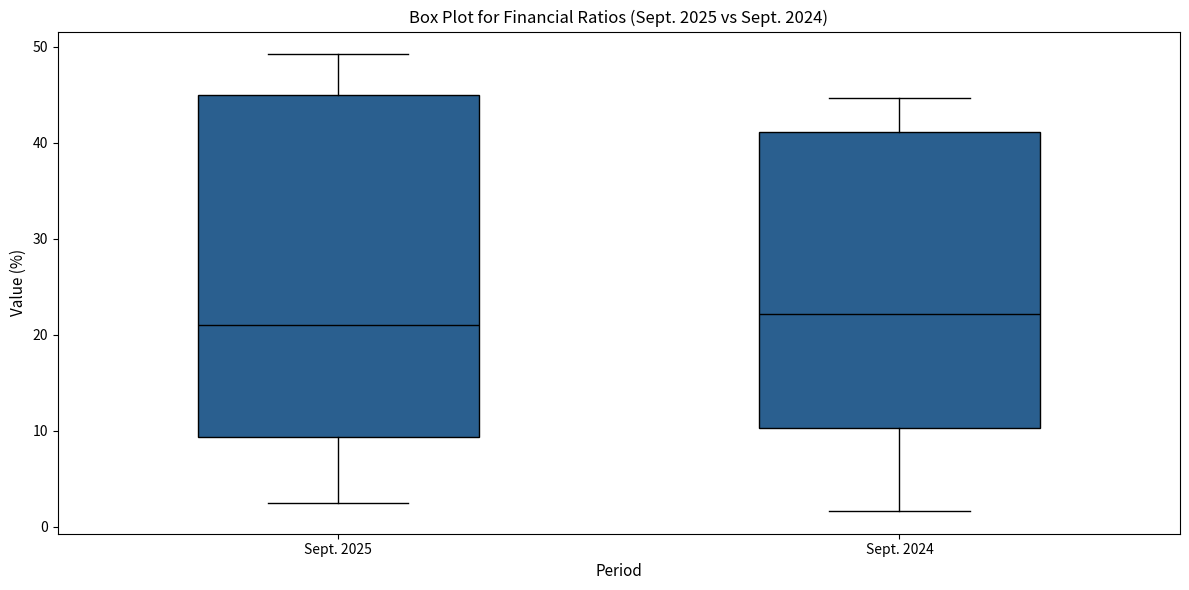

Where does the upper whisker of the box for Sept. 2024 end on the y-axis? The values are not printed on the chart, so give them approximately, as read against the axis.

45